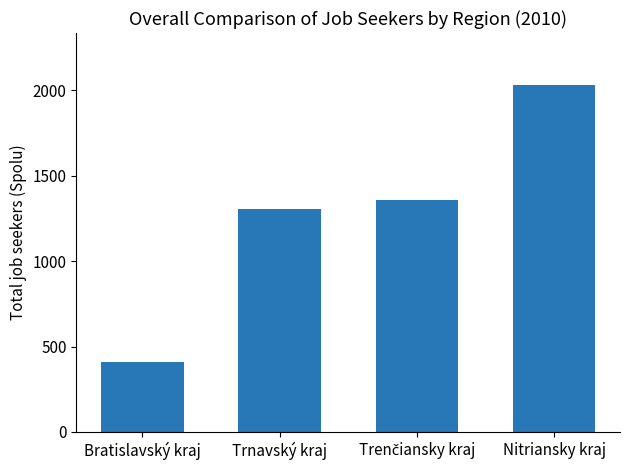

The chart shows a value of 2031 at Nitriansky kraj. True or false?

True